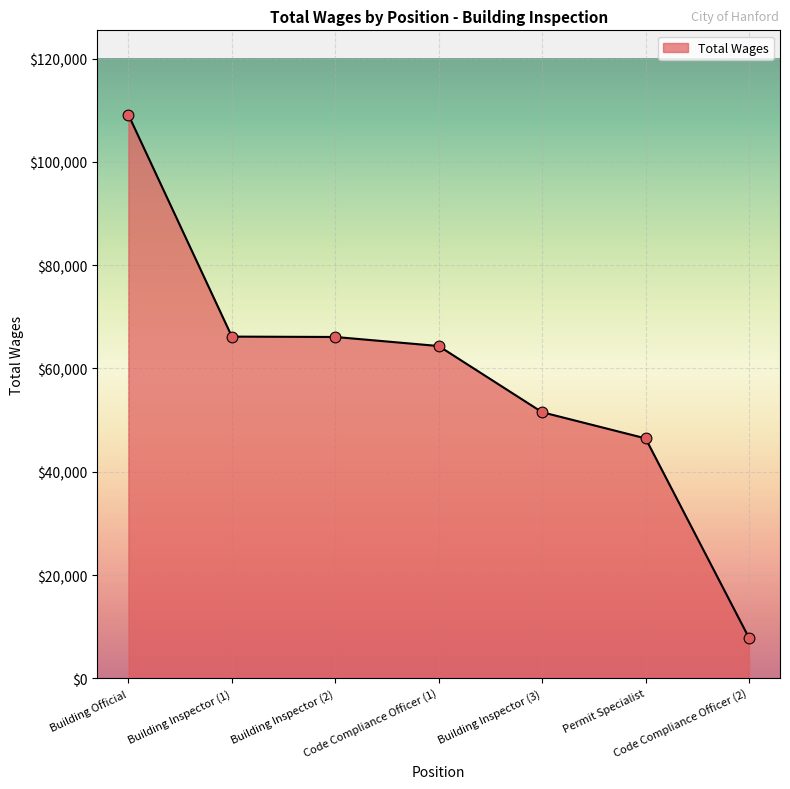

What is the smallest value displayed?

7845